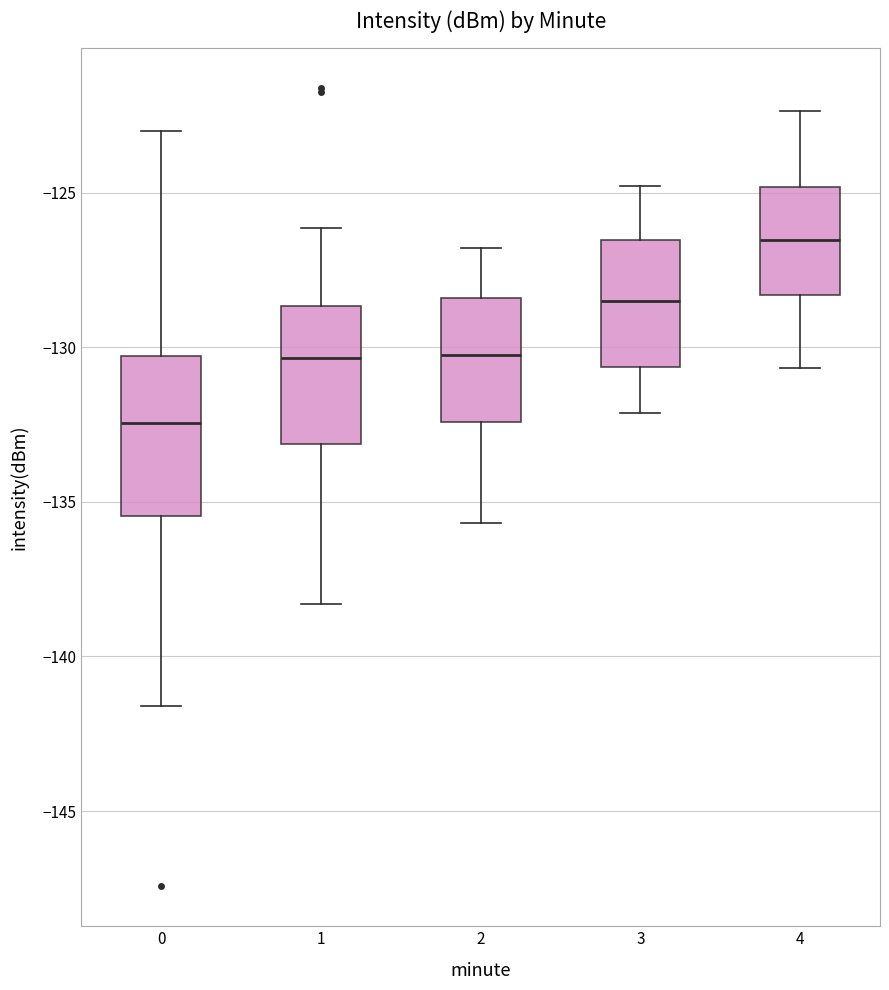

Which box is the tallest, from its lower edge to its upper edge?

0